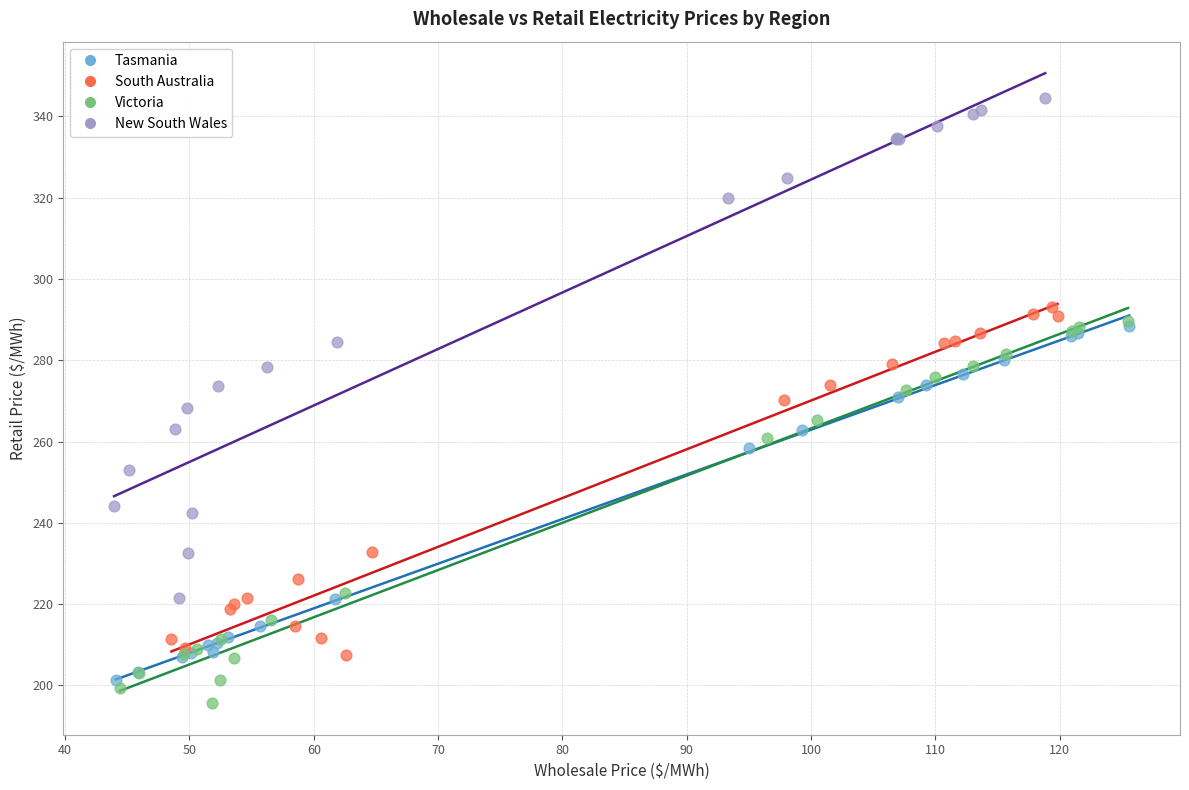

Which series has the widest spread of Y values?

New South Wales